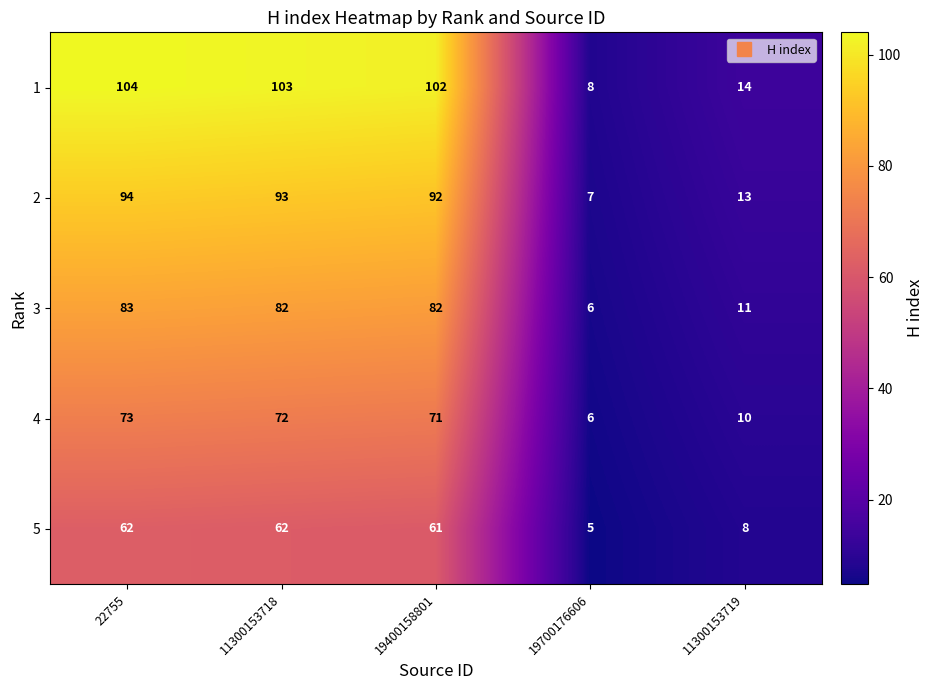

At which category does the chart reach its peak across all series?

22755